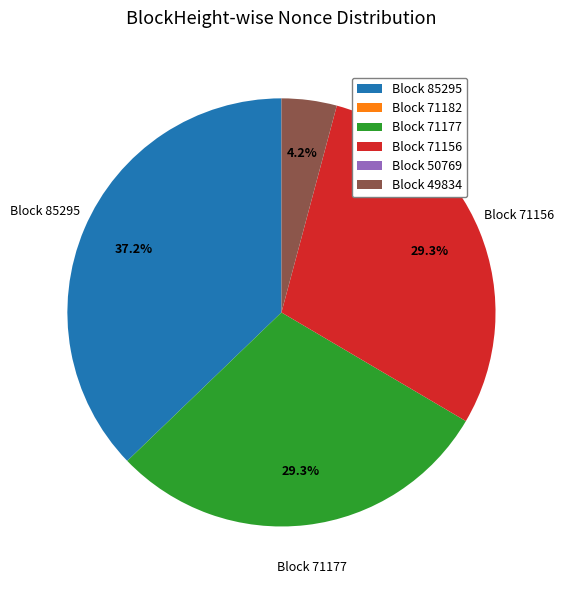

Does any single category account for the majority?

No